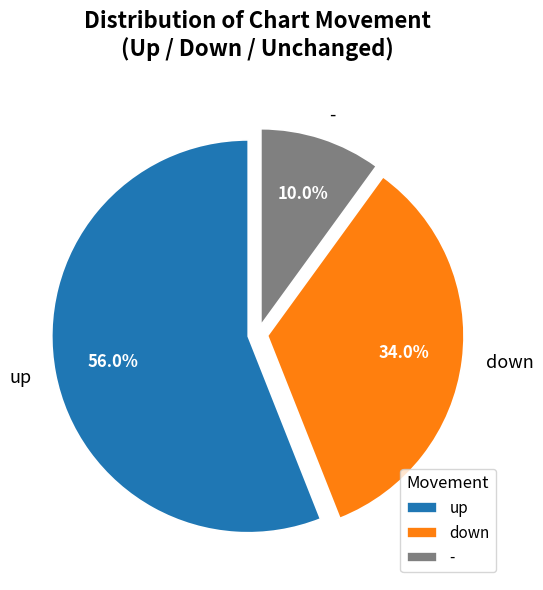

Which slice is the largest?

up